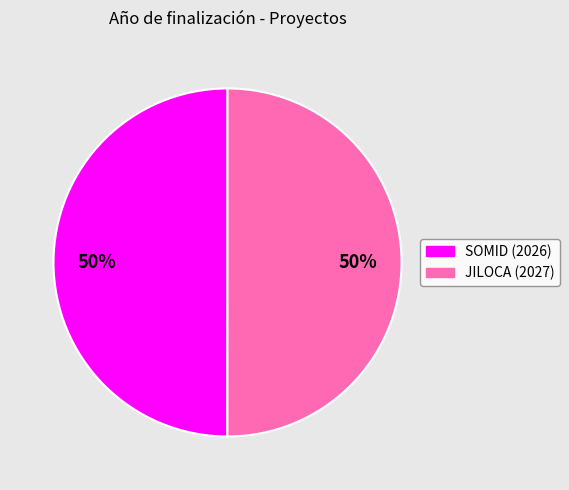

Approximately how many times larger is the value at JILOCA (2027) compared to SOMID (2026)?

1.0